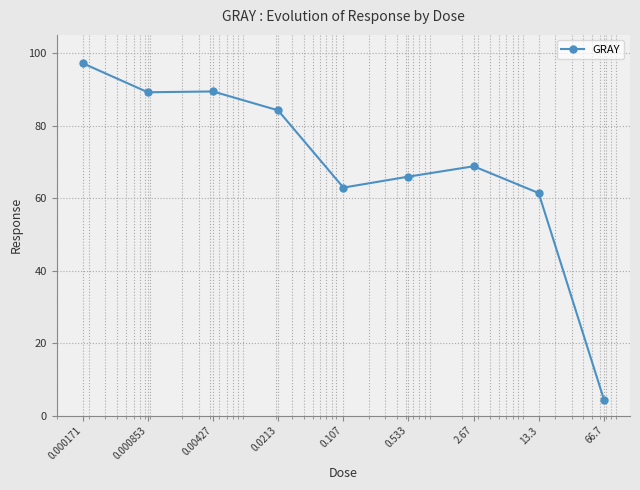

Is this an area chart (filled region under the line)?

No